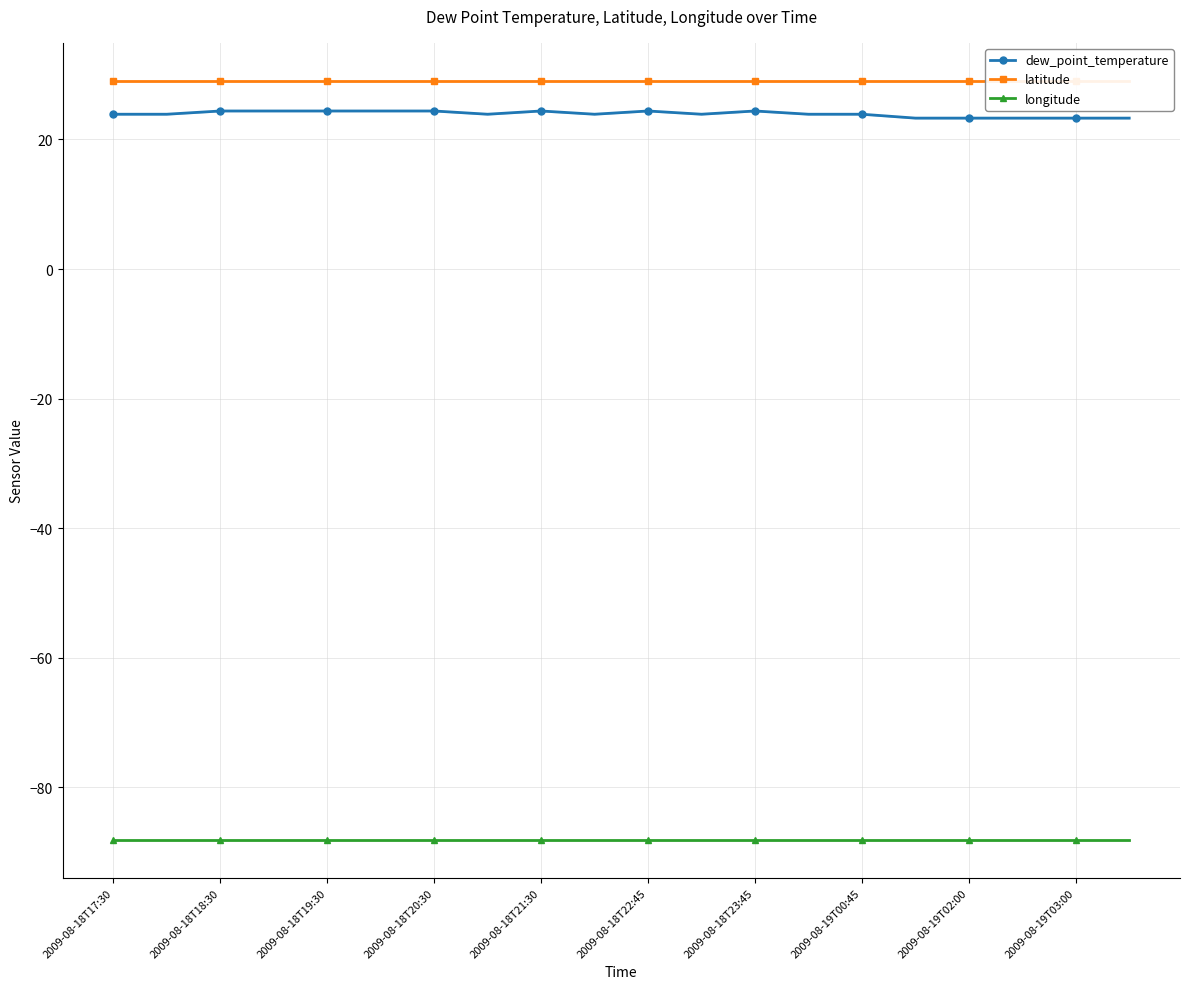

Is it true that latitude equals 29.1 at 2009-08-18T17:30?

True